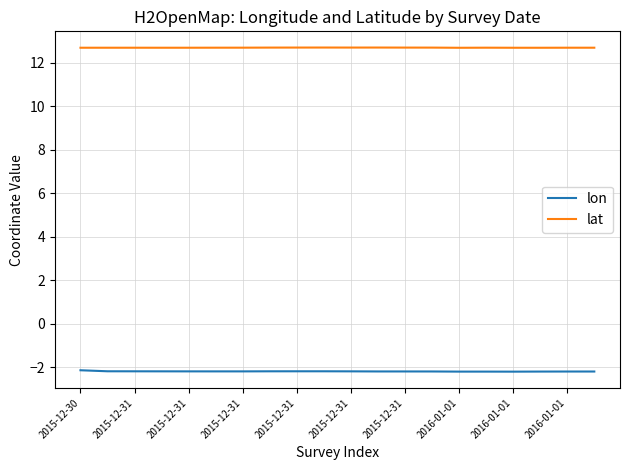

True or false: lon and lat cross at least once.

False